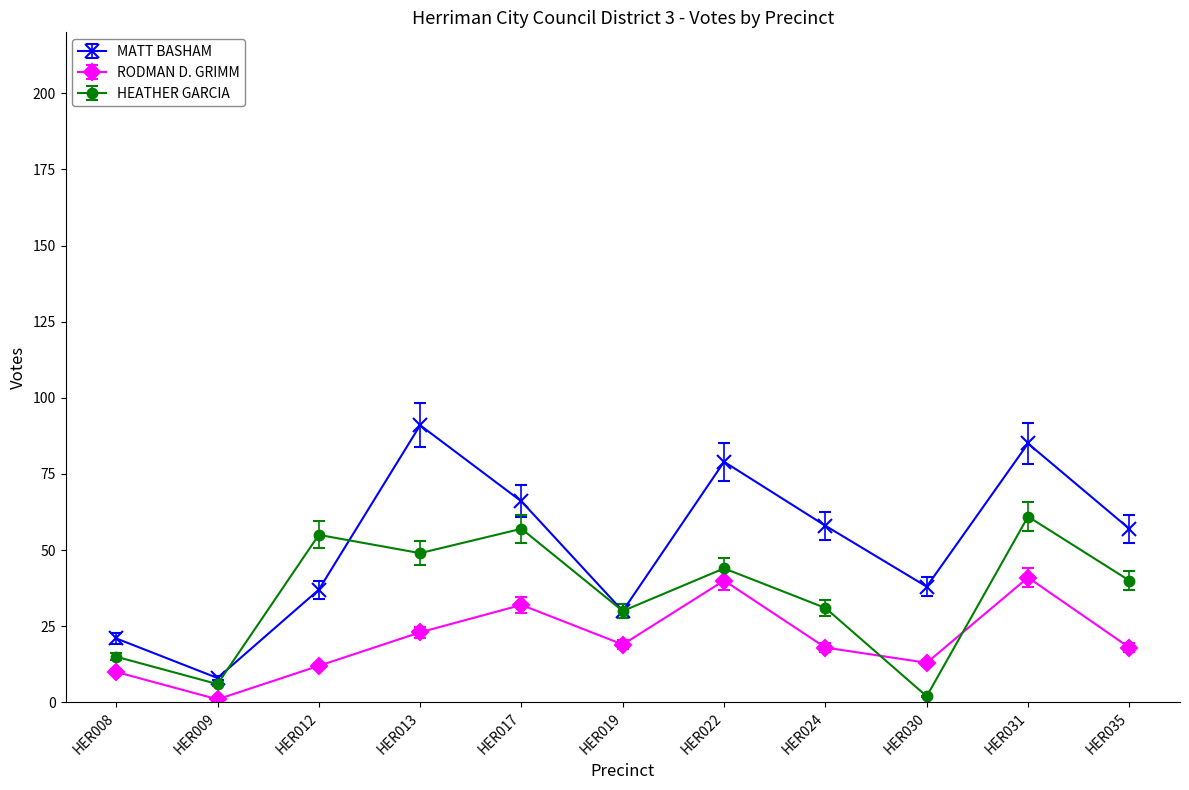

Which category has the highest value in the HEATHER GARCIA series?

HER031